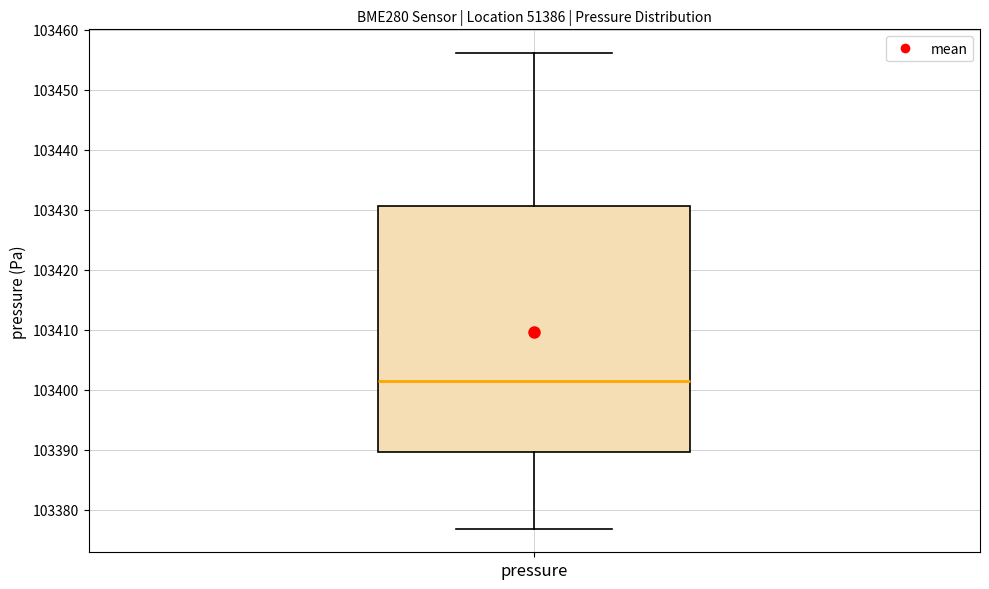

Read this box plot against the y-axis: the position of the median line, the range covered by the box, and the ends of both whiskers. The values are not printed on the chart, so give them approximately, as read against the axis.

median 103401, box 103390 to 103431, whiskers 103377 to 103456